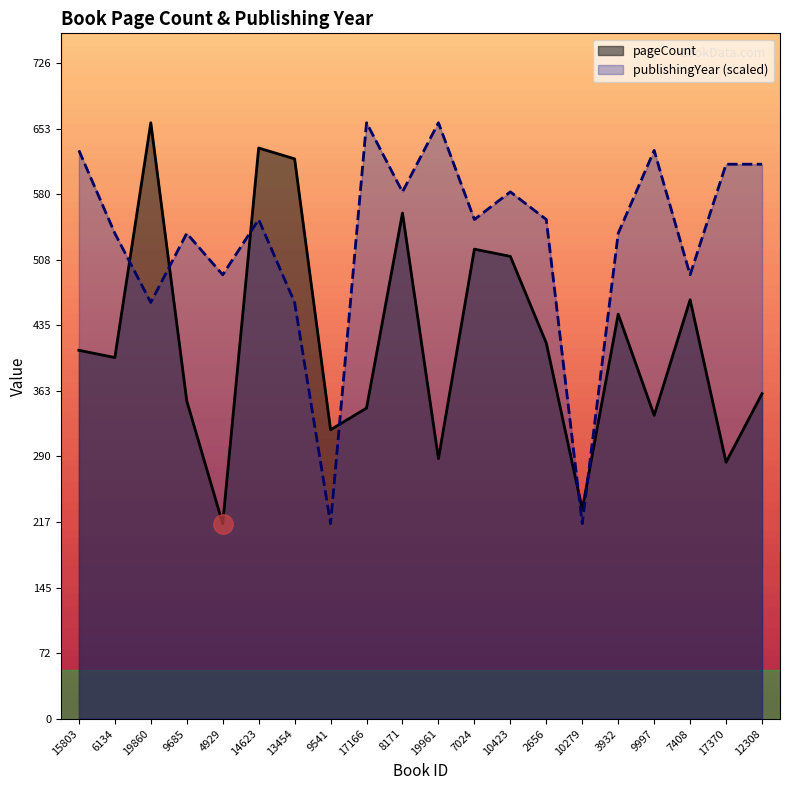

Between 14623 and 6134, which is larger?

14623